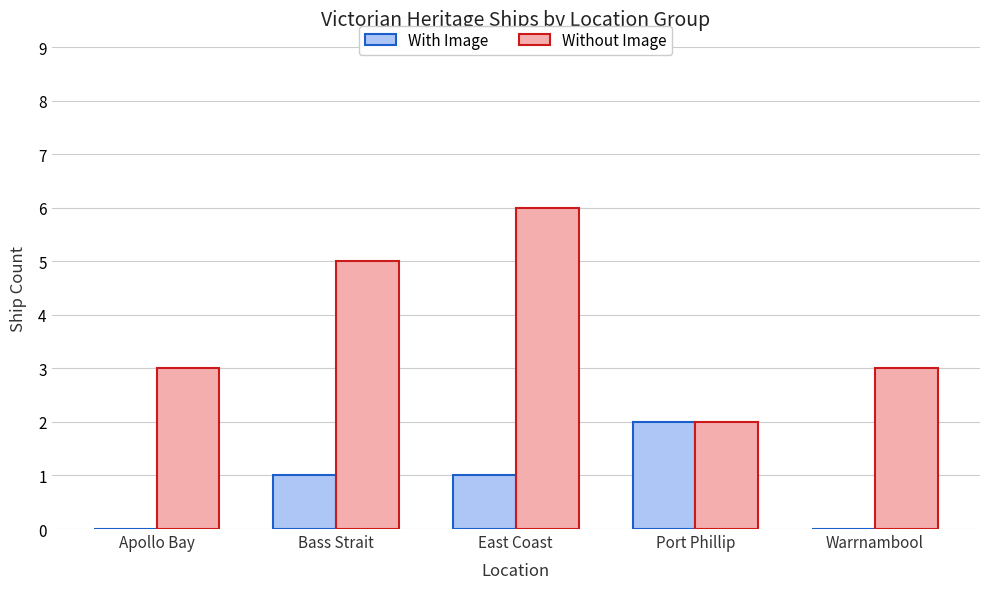

How many data points does each series have?

5